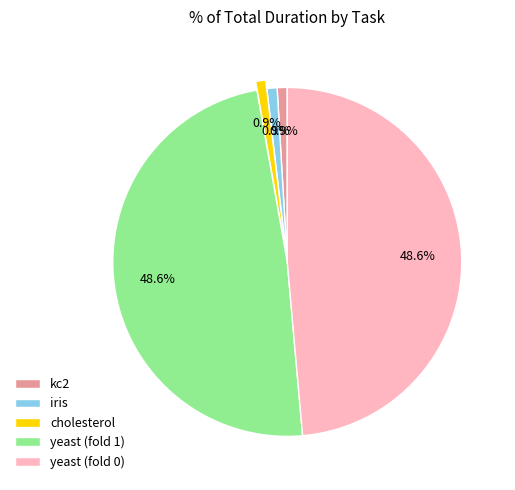

Approximately how many times larger is the value at yeast (fold 1) compared to cholesterol?

52.5